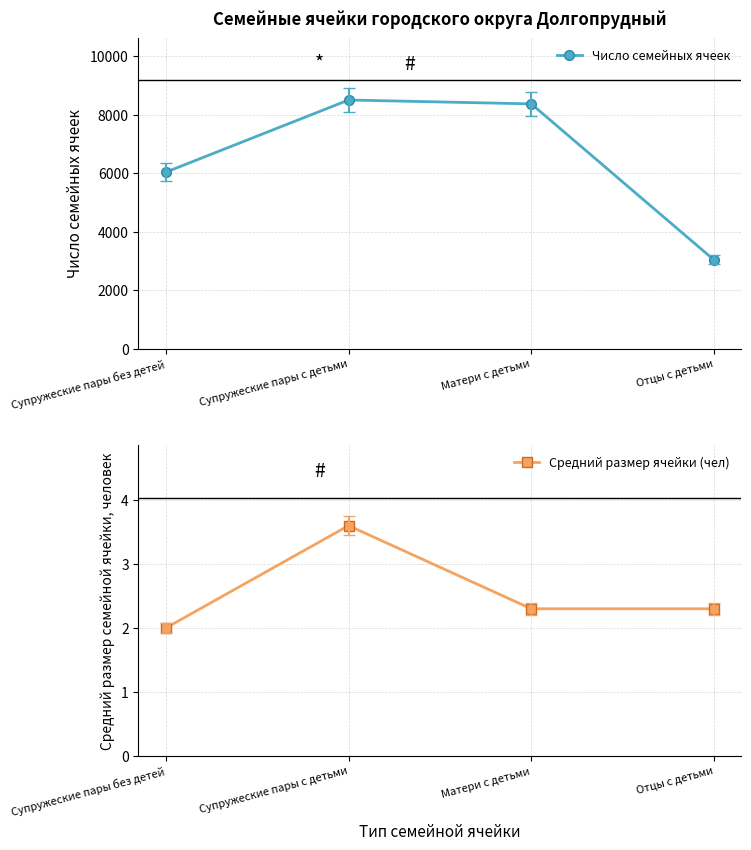

How many data points does each series have?

4